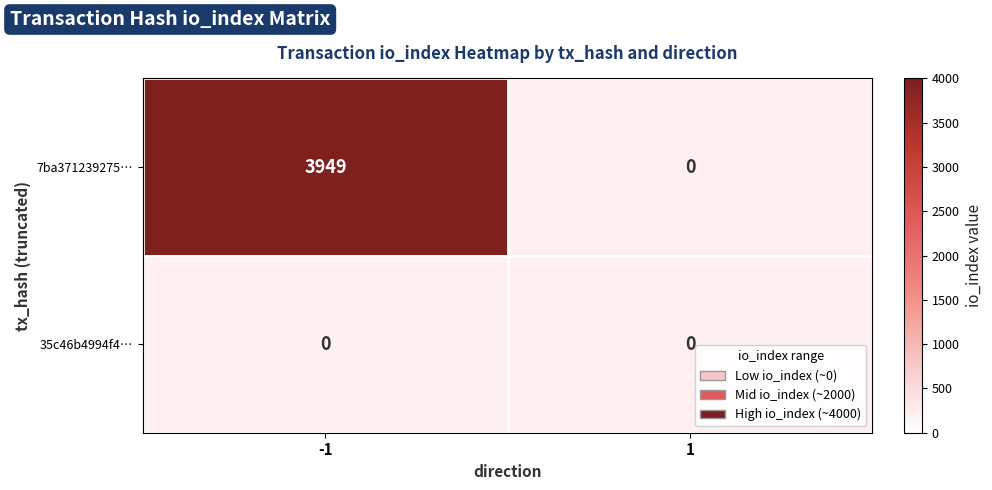

Reading left to right, transcribe all the data shown in this chart.

7ba371239275ff0b7ca4e2dc6a96ce819e502d2: -1=3949	1=0
35c46b4994f441bf8374ec64ecdc205f85a71b5: -1=0	1=0